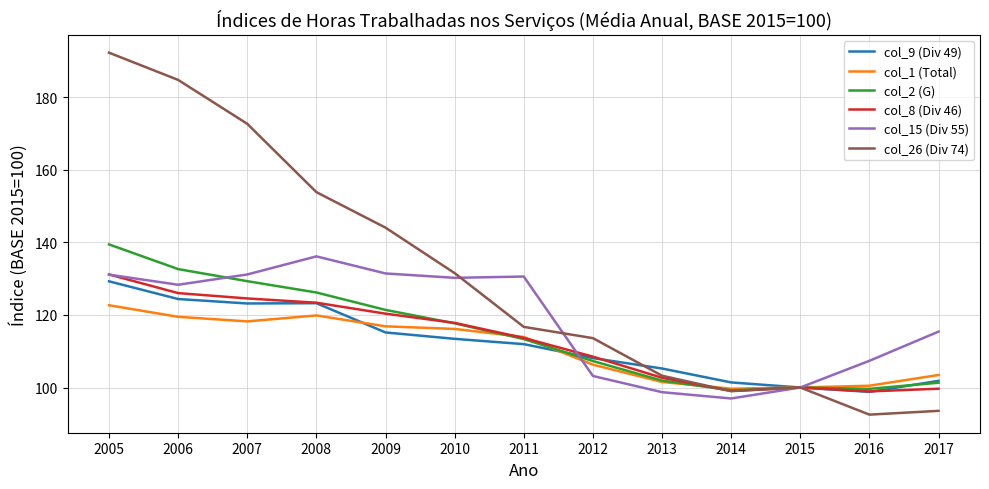

Which series has the widest spread of values?

col_26 (Div 74)